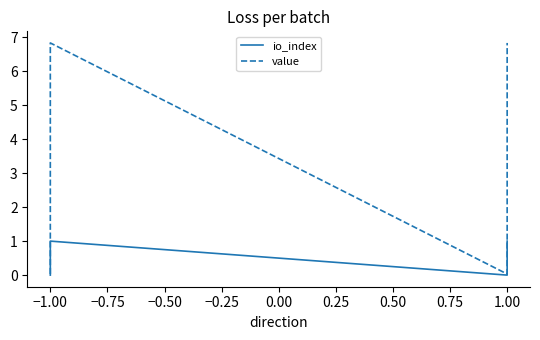

How many io_index values are between 0 and 1?

4